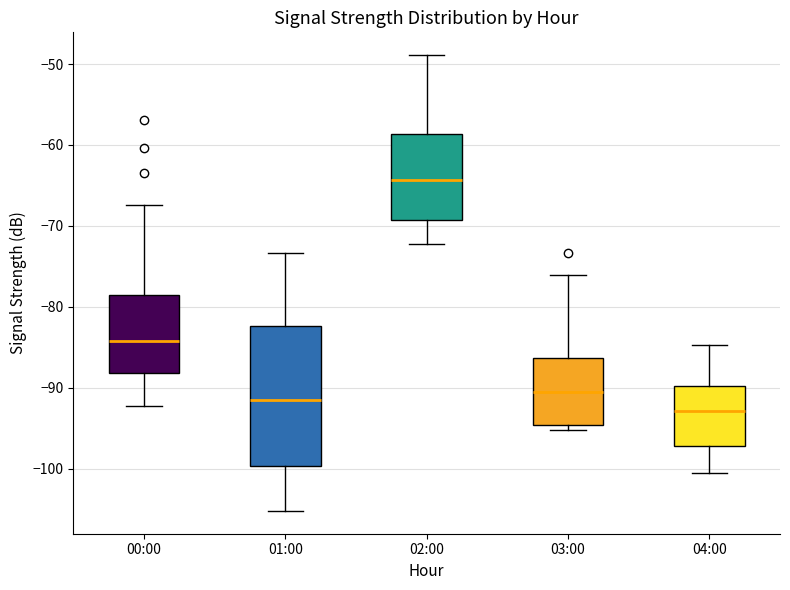

Comparing the boxes themselves (not the whiskers), which one is the tallest?

01:00